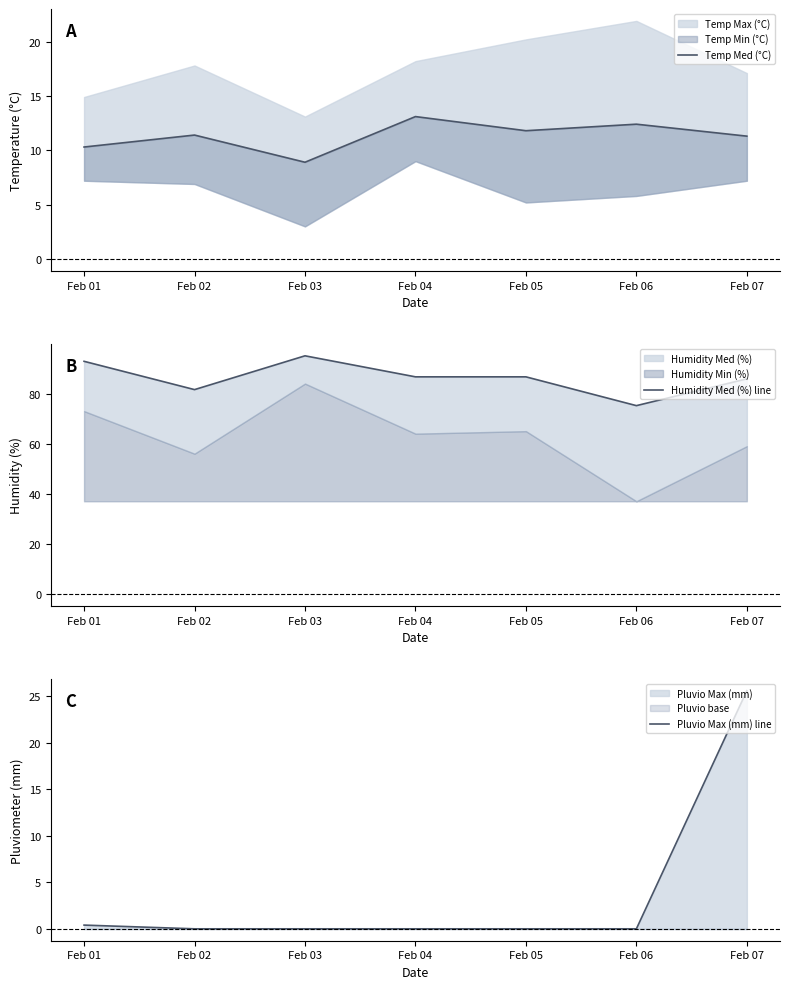

What is the greatest value displayed?

95.1